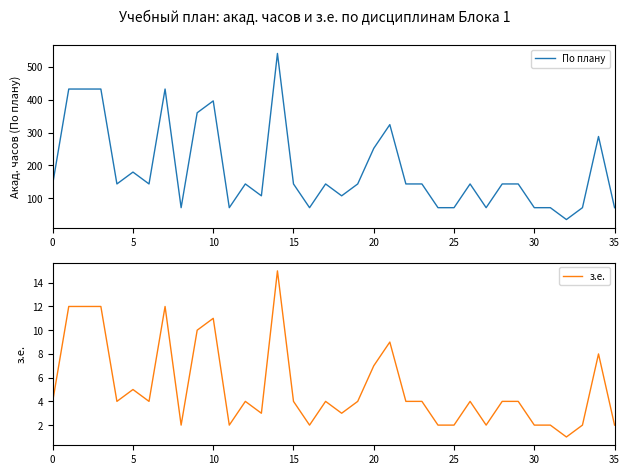

What is the value of the з.е. point at the 23rd from the left?

4